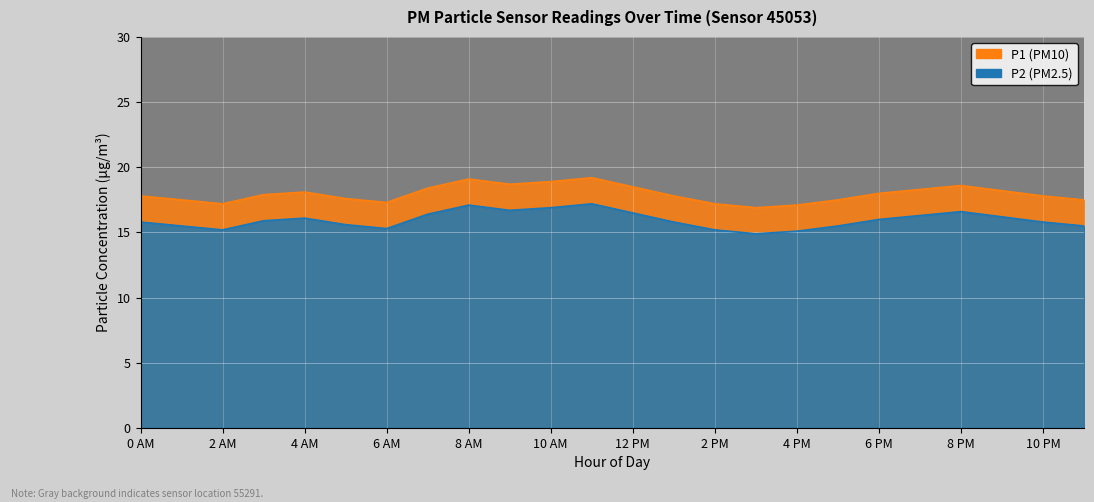

Rank the series by their maximum value, from lowest to highest.

P2, P1